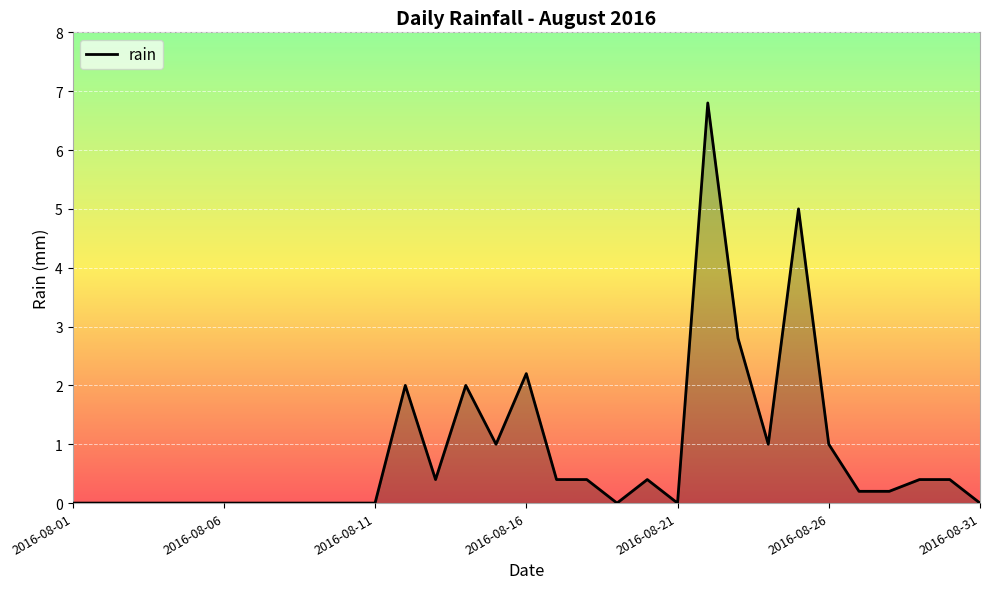

What is the difference between the maximum and minimum values?

6.8